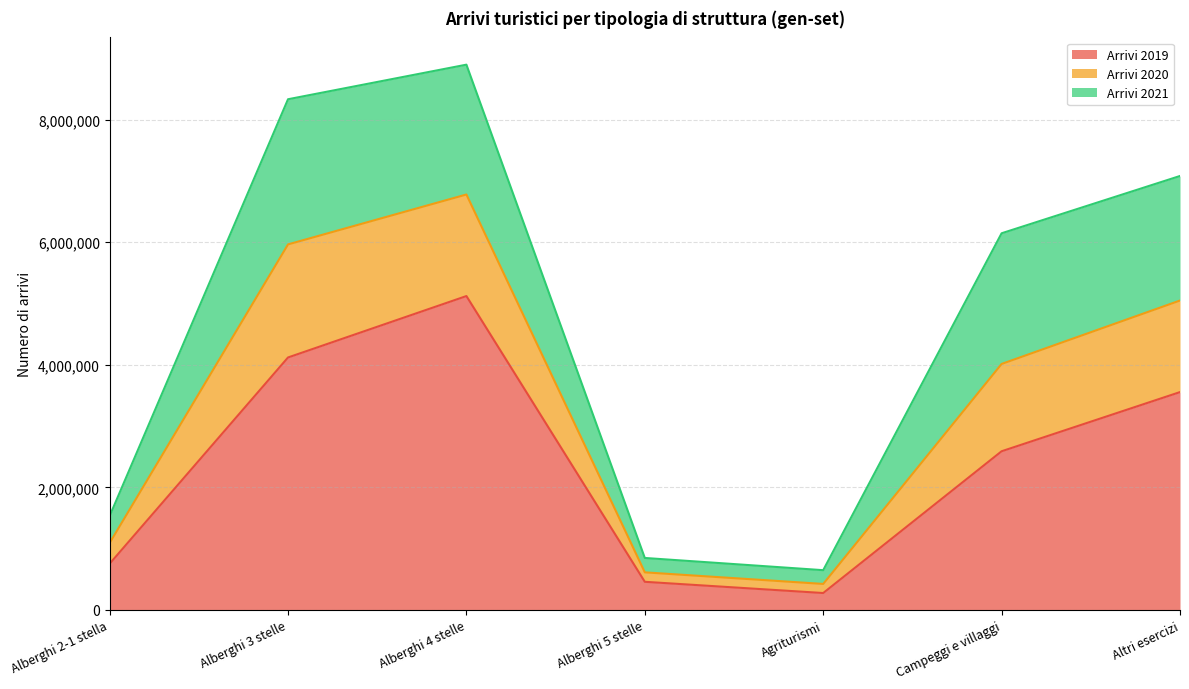

What is the value of the Arrivi 2019 point at the 7th from the left?

3554406